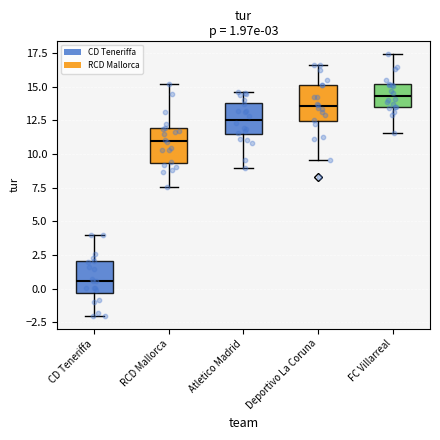

Which box has the highest median line?

FC Villarreal